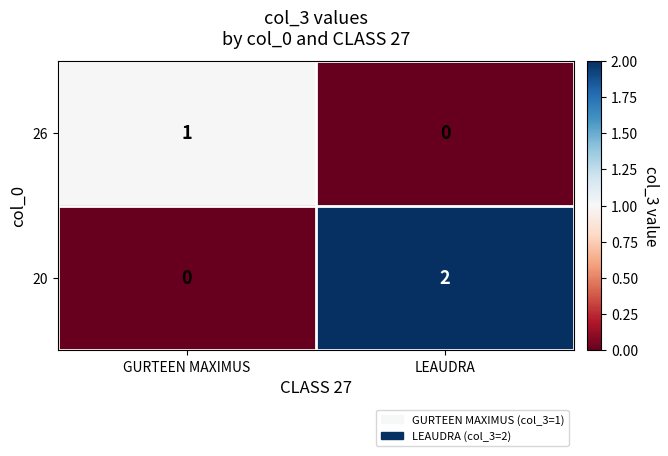

How many data points in 20 are less than 2?

1